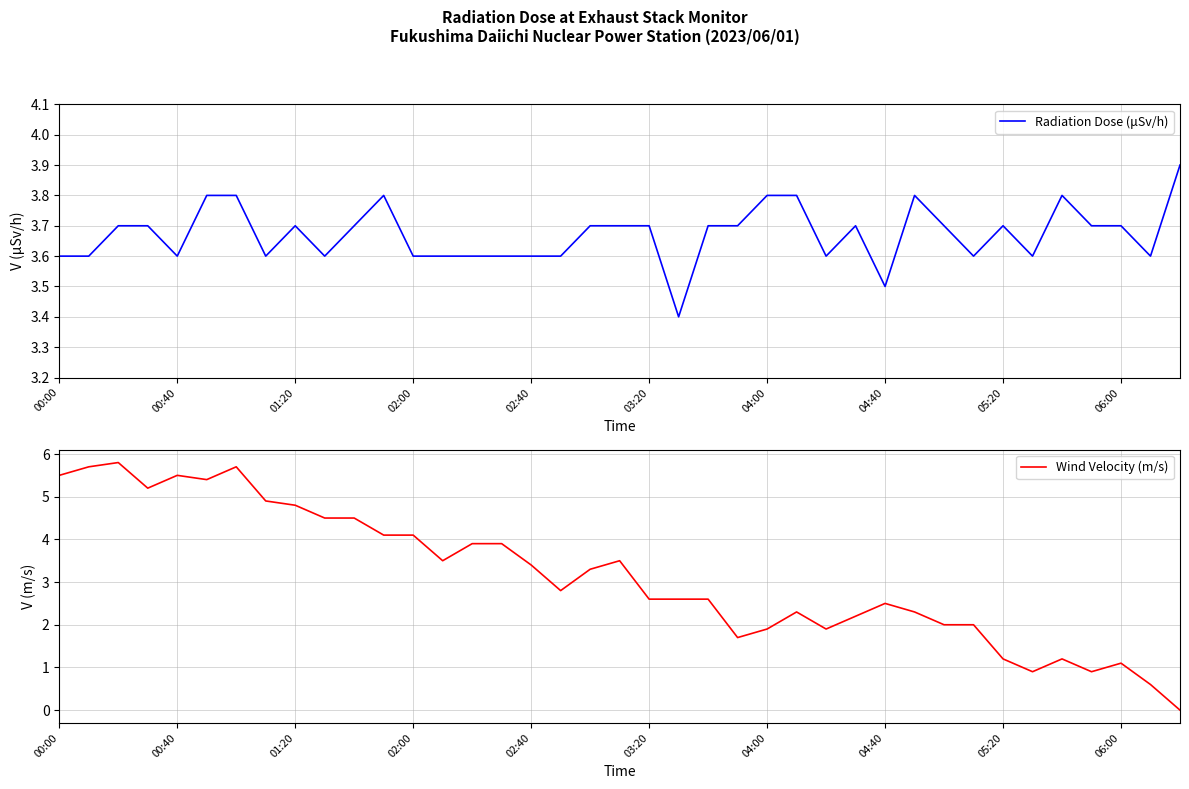

What is the highest value of the Radiation Dose (μSv/h) series?

3.9